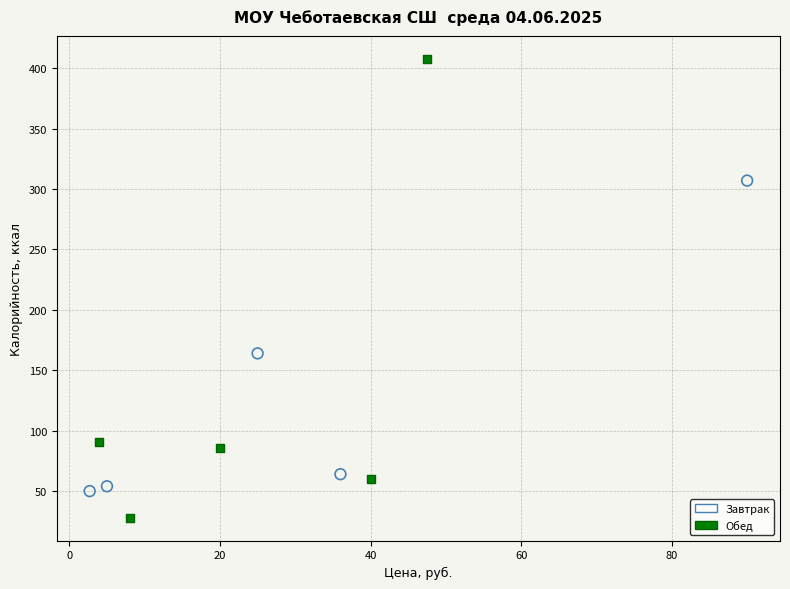

What are all the series names shown in the legend?

Завтрак, Обед